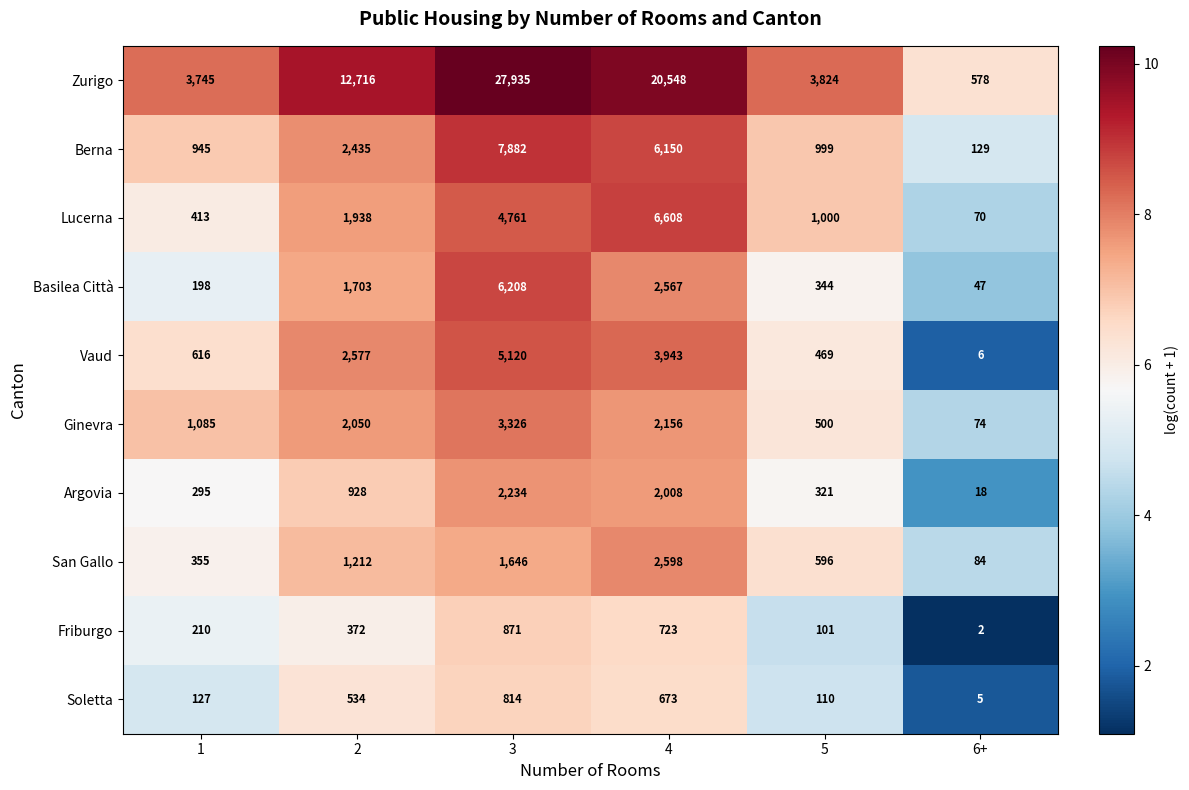

At which category is the sum across all series the highest?

3